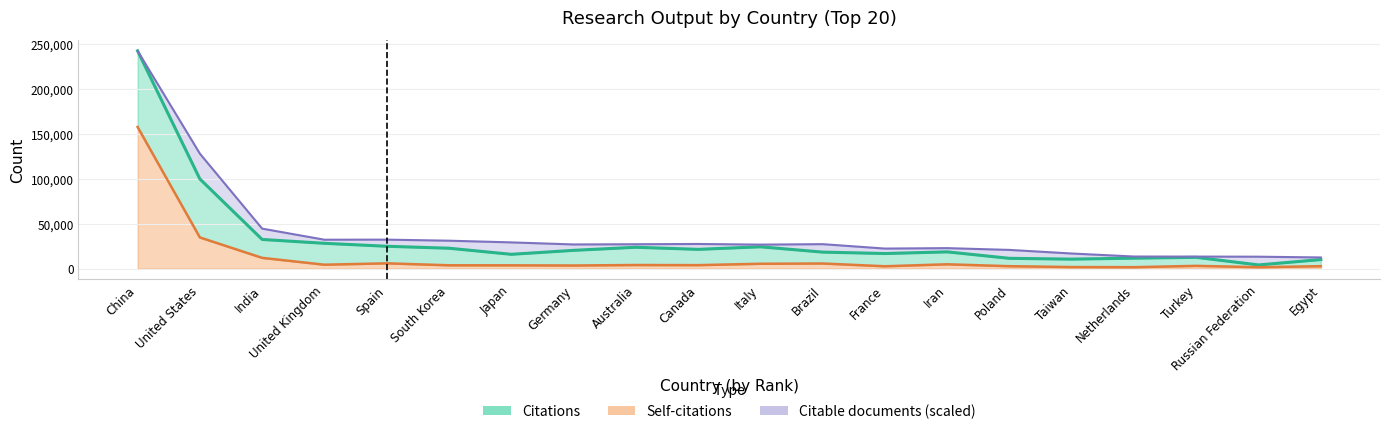

True or false: Citations (line) has more than 1 interior local peaks.

True